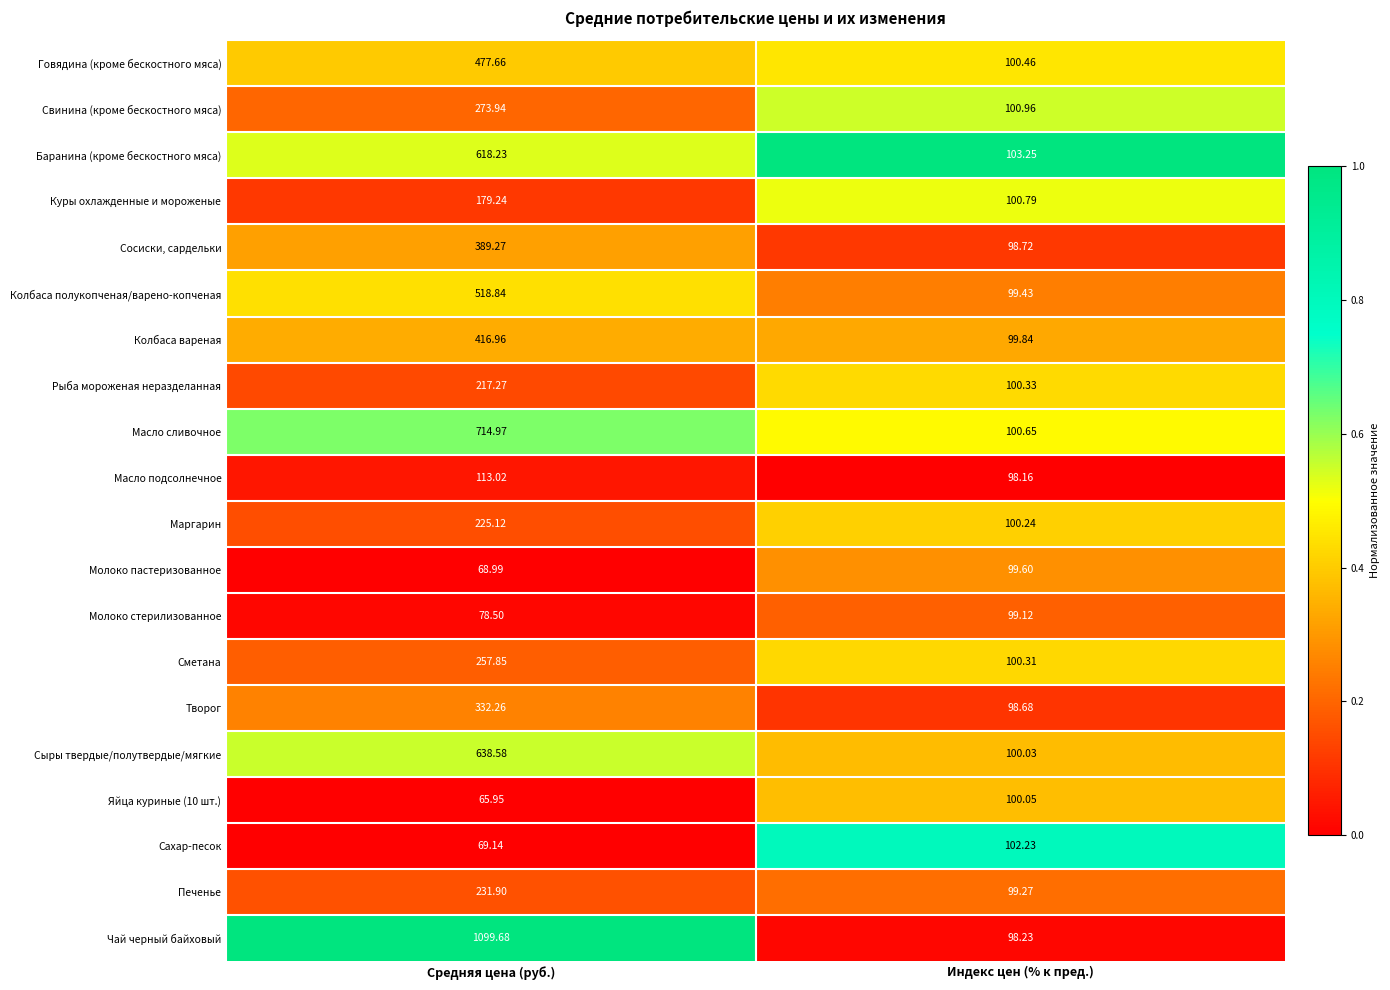

Where does the Свинина (кроме бескостного мяса) series first go above 273?

Средняя цена (руб.)